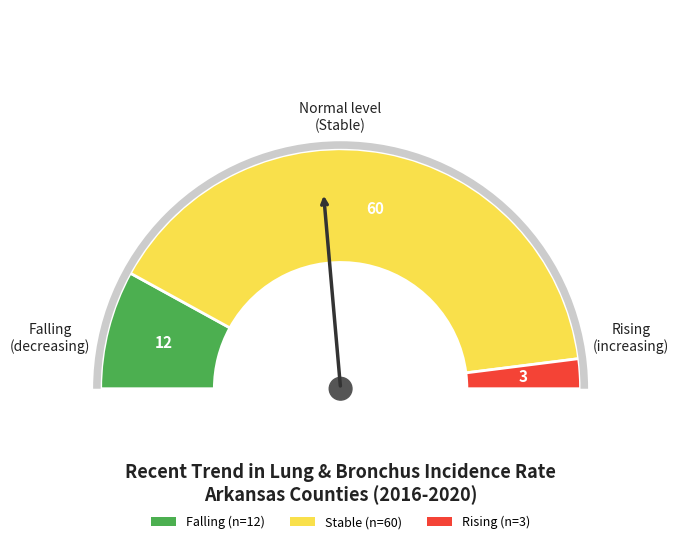

Rank the categories by value from lowest to highest.

rising, falling, stable